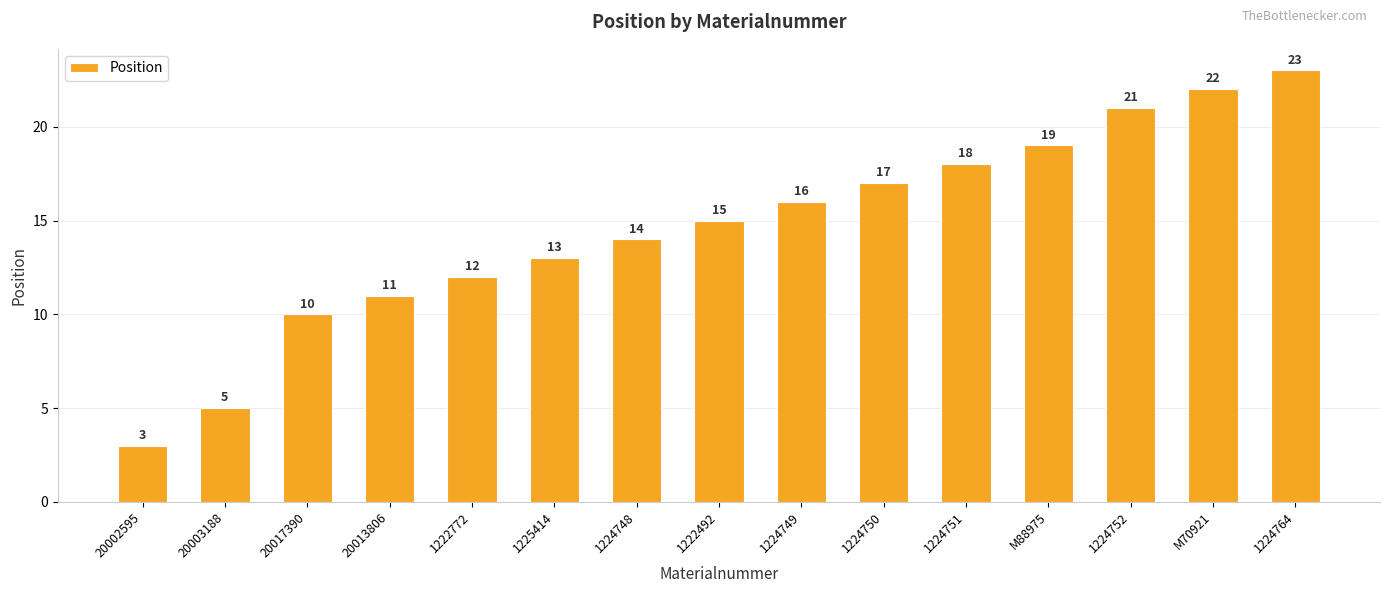

What is the ratio of the value at 20003188 to the value at 1225414?

0.4